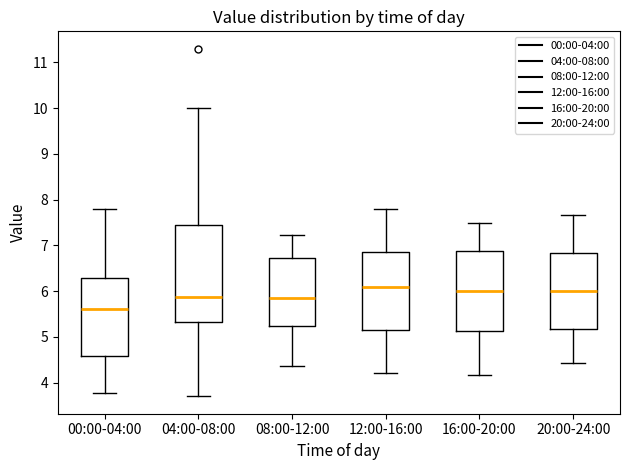

Reading left to right, transcribe this box plot: for each box, give where its median line is, the range the box spans, and where its two whiskers end, as read against the y-axis. The values are not printed on the chart, so give them approximately, as read against the axis.

00:00-04:00: median 5.6, box 4.6 to 6.3, whiskers 3.8 to 7.8
04:00-08:00: median 5.9, box 5.3 to 7.4, whiskers 3.7 to 10.0
08:00-12:00: median 5.9, box 5.2 to 6.7, whiskers 4.4 to 7.2
12:00-16:00: median 6.1, box 5.2 to 6.9, whiskers 4.2 to 7.8
16:00-20:00: median 6.0, box 5.1 to 6.9, whiskers 4.2 to 7.5
20:00-24:00: median 6.0, box 5.2 to 6.8, whiskers 4.4 to 7.7